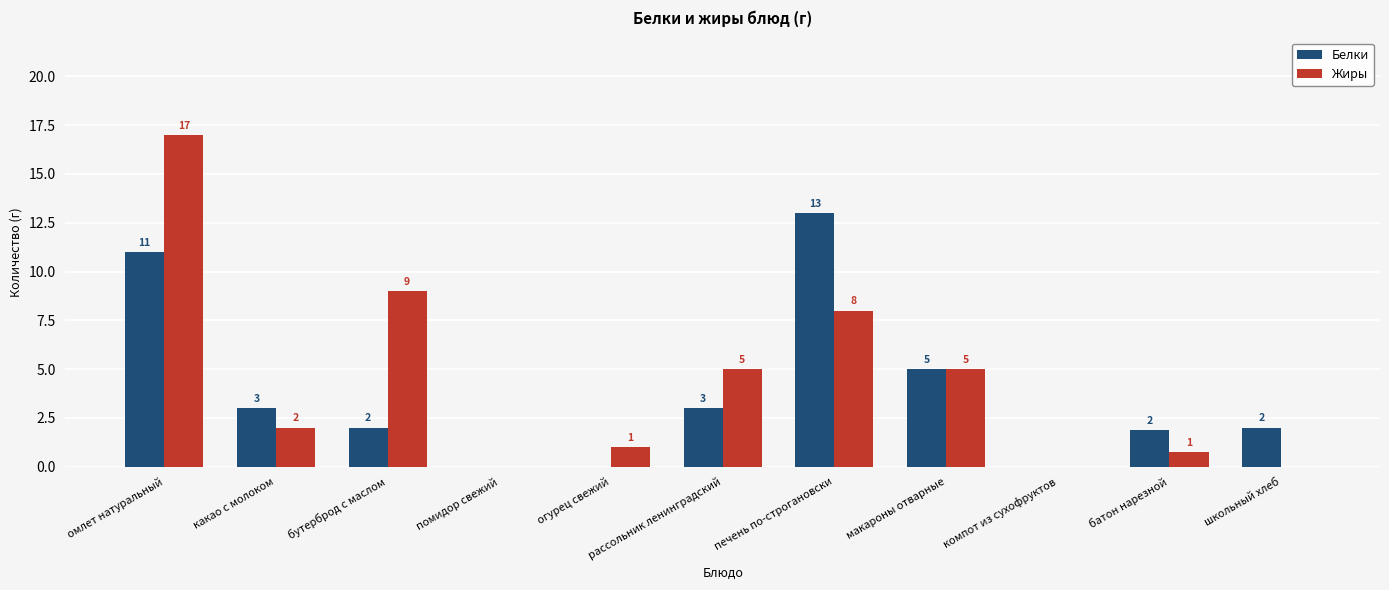

At which category is the sum across all series the highest?

омлет натуральный